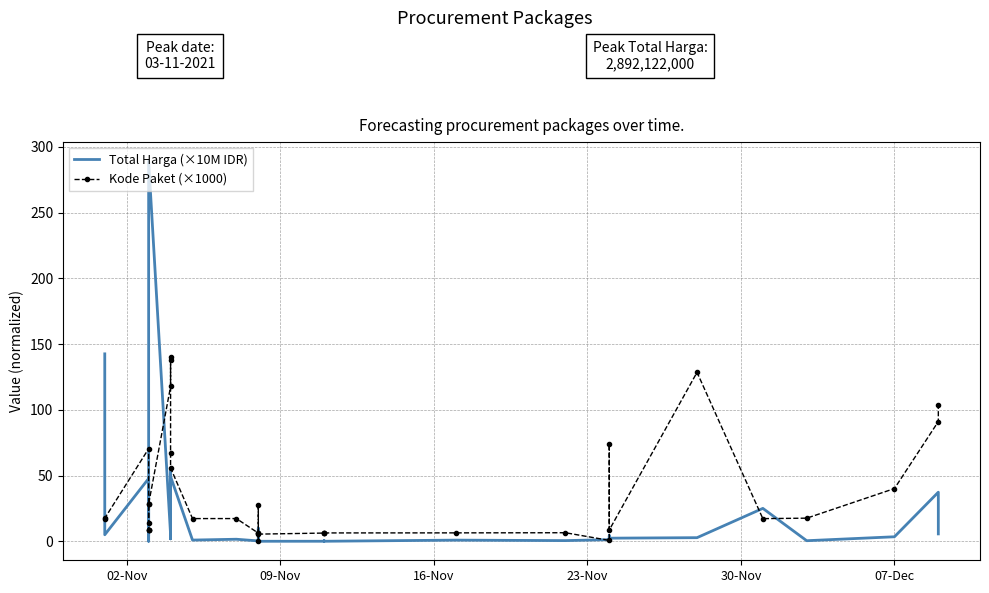

True or false: Kode Paket (×1000) has more than 2 interior local peaks.

True